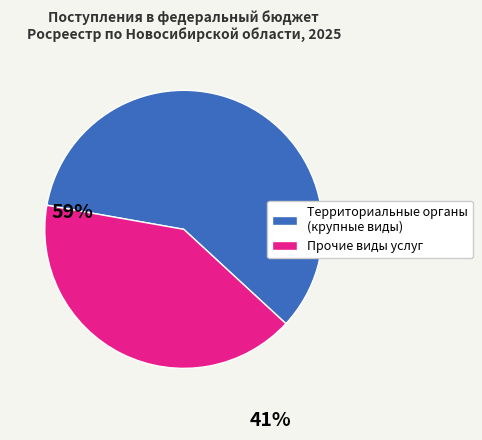

Is there any slice that represents more than half of the pie?

Yes